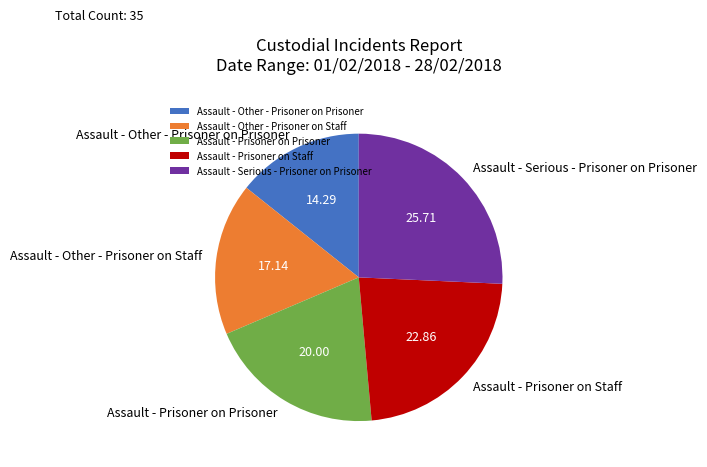

What is the smallest slice in the pie chart?

Assault - Other - Prisoner on Prisoner